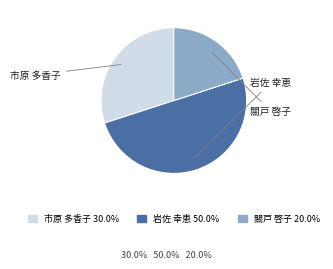

Count the number of slices in the pie.

3